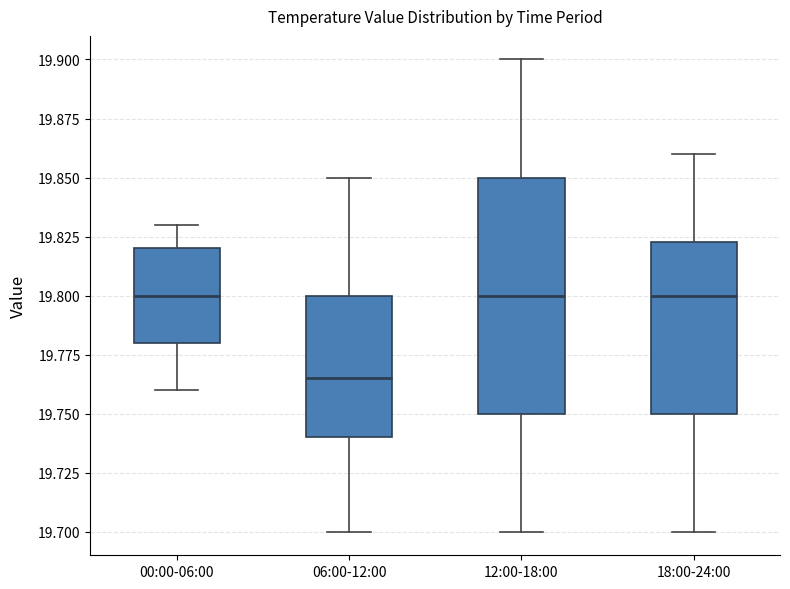

Which box is the tallest, from its lower edge to its upper edge?

12:00-18:00